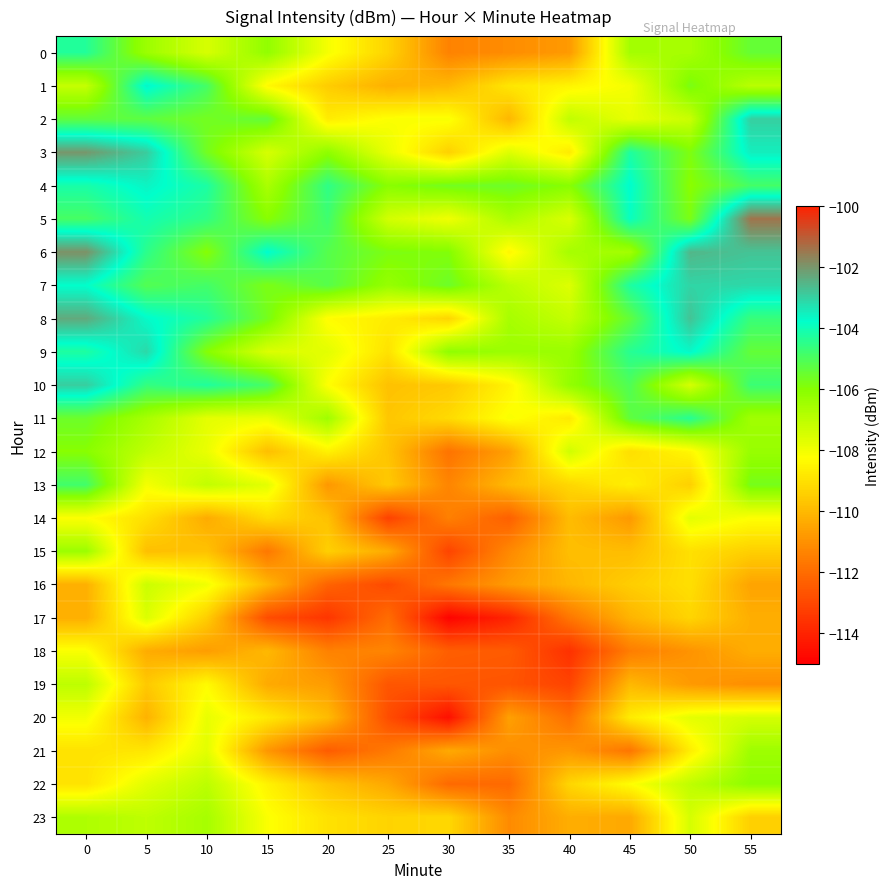

Reading left to right, what are all the values shown in this chart?

0: 0=-104.3	5=-106.4	10=-107.5	15=-106.2	20=-108.1	25=-109.3	30=-111.4	35=-111.1	40=-110.8	45=-106.5	50=-106.6	55=-105.4
1: 0=-107.1	5=-103.6	10=-104.9	15=-108.4	20=-109.5	25=-110.2	30=-110.0	35=-108.9	40=-108.5	45=-108.1	50=-105.8	55=-106.9
2: 0=-105.3	5=-105.3	10=-105.7	15=-105.4	20=-108.7	25=-108.2	30=-108.1	35=-110.0	40=-107.1	45=-107.8	50=-107.2	55=-103.0
3: 0=-102.0	5=-102.9	10=-105.7	15=-107.5	20=-106.1	25=-107.9	30=-109.4	35=-107.6	40=-108.7	45=-104.2	50=-105.8	55=-103.5
4: 0=-104.2	5=-103.6	10=-104.2	15=-106.7	20=-104.5	25=-106.0	30=-105.6	35=-105.6	40=-106.0	45=-103.7	50=-106.0	55=-104.9
5: 0=-104.9	5=-104.1	10=-104.5	15=-106.0	20=-104.8	25=-107.4	30=-108.0	35=-106.7	40=-107.5	45=-103.9	50=-105.8	55=-101.4
6: 0=-101.9	5=-104.5	10=-106.0	15=-103.7	20=-105.2	25=-105.8	30=-105.9	35=-108.4	40=-106.6	45=-106.5	50=-102.5	55=-102.8
7: 0=-103.8	5=-105.1	10=-104.9	15=-105.8	20=-105.2	25=-106.3	30=-105.6	35=-106.9	40=-107.6	45=-104.2	50=-103.1	55=-103.1
8: 0=-102.3	5=-103.7	10=-104.3	15=-105.7	20=-108.3	25=-108.7	30=-109.3	35=-106.6	40=-107.1	45=-105.4	50=-102.8	55=-104.7
9: 0=-104.2	5=-103.1	10=-106.0	15=-107.6	20=-107.7	25=-109.0	30=-106.2	35=-106.4	40=-106.3	45=-104.4	50=-103.7	55=-105.4
10: 0=-102.9	5=-104.6	10=-104.3	15=-104.9	20=-108.2	25=-109.8	30=-109.6	35=-108.5	40=-106.2	45=-105.1	50=-107.5	55=-104.7
11: 0=-105.6	5=-106.6	10=-107.7	15=-107.9	20=-106.5	25=-109.7	30=-109.1	35=-108.1	40=-108.8	45=-105.3	50=-104.4	55=-106.5
12: 0=-106.0	5=-107.1	10=-107.9	15=-109.9	20=-108.6	25=-109.7	30=-111.8	35=-110.6	40=-107.4	45=-109.0	50=-108.4	55=-106.3
13: 0=-104.8	5=-108.1	10=-107.1	15=-107.7	20=-110.8	25=-109.6	30=-111.3	35=-110.0	40=-109.2	45=-108.6	50=-109.4	55=-105.7
14: 0=-108.2	5=-109.0	10=-110.3	15=-109.1	20=-109.8	25=-113.2	30=-111.5	35=-112.3	40=-109.9	45=-110.8	50=-107.7	55=-108.2
15: 0=-106.4	5=-109.8	10=-109.8	15=-111.7	20=-109.4	25=-110.3	30=-113.1	35=-111.2	40=-109.9	45=-109.9	50=-109.0	55=-109.4
16: 0=-110.2	5=-107.3	10=-108.0	15=-110.1	20=-112.2	25=-112.9	30=-111.7	35=-110.7	40=-110.0	45=-109.5	50=-109.0	55=-110.5
17: 0=-110.3	5=-107.6	10=-109.5	15=-112.9	20=-113.5	25=-112.0	30=-114.9	35=-114.0	40=-111.7	45=-110.1	50=-109.3	55=-110.3
18: 0=-108.2	5=-110.3	10=-110.7	15=-110.0	20=-111.4	25=-111.3	30=-112.4	35=-112.5	40=-113.6	45=-111.5	50=-110.9	55=-110.3
19: 0=-107.0	5=-109.6	10=-108.3	15=-110.4	20=-110.7	25=-112.6	30=-112.6	35=-112.7	40=-113.1	45=-110.0	50=-110.8	55=-111.1
20: 0=-108.0	5=-110.2	10=-107.8	15=-108.8	20=-109.9	25=-112.8	30=-114.5	35=-110.6	40=-111.9	45=-108.7	50=-107.7	55=-107.5
21: 0=-108.9	5=-108.8	10=-107.7	15=-110.9	20=-112.4	25=-111.6	30=-110.4	35=-111.1	40=-110.8	45=-111.7	50=-108.7	55=-106.4
22: 0=-108.9	5=-107.7	10=-107.0	15=-108.5	20=-109.7	25=-110.4	30=-112.1	35=-112.1	40=-109.3	45=-108.3	50=-107.0	55=-106.1
23: 0=-106.7	5=-107.0	10=-106.6	15=-108.2	20=-109.0	25=-109.3	30=-109.2	35=-111.2	40=-110.3	45=-110.4	50=-107.5	55=-109.4